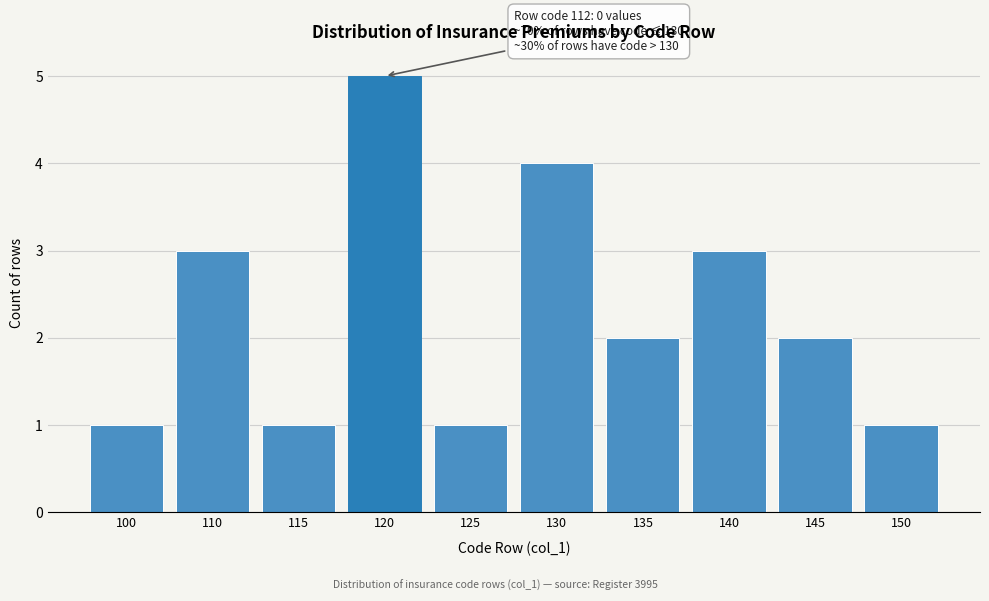

Reading left to right, what are all the values shown in this chart?

100=1	110=3	115=1	120=5	125=1	130=4	135=2	140=3	145=2	150=1